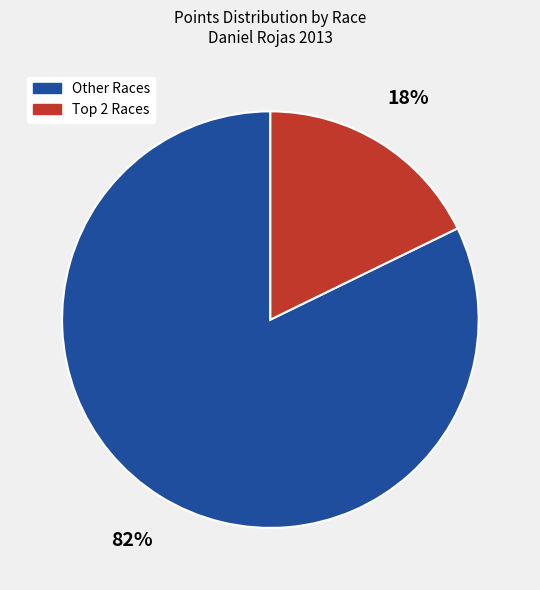

Rank the categories by value from lowest to highest.

Top 2 Races, Other Races